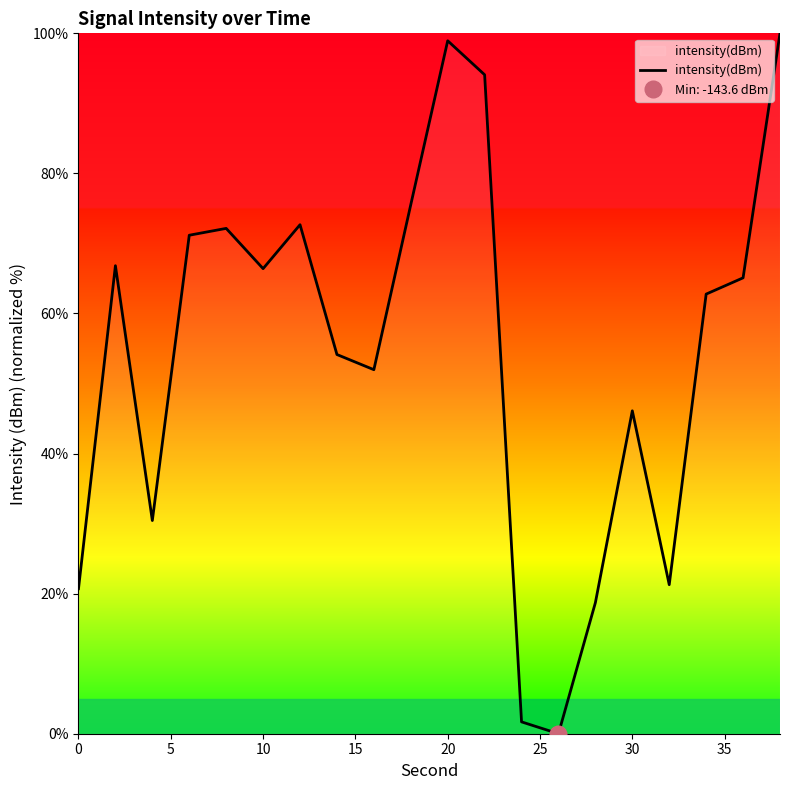

The value of intensity(dBm) at 30 is 46.1. True or false?

True